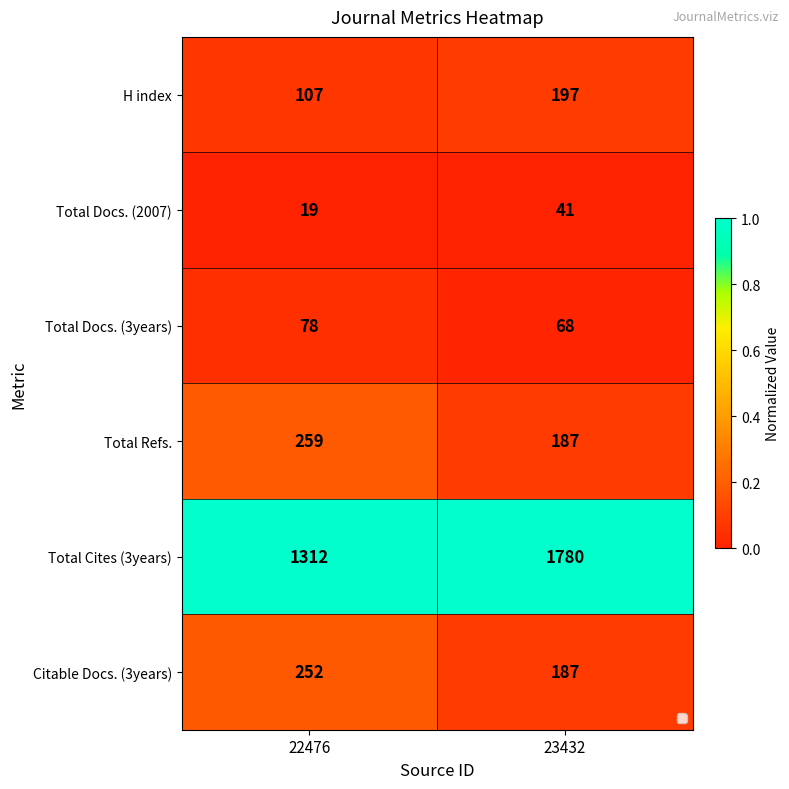

List the series in order of their peak value, highest first.

Total Cites (3years), Total Refs., Citable Docs. (3years), H index, Total Docs. (3years), Total Docs. (2007)